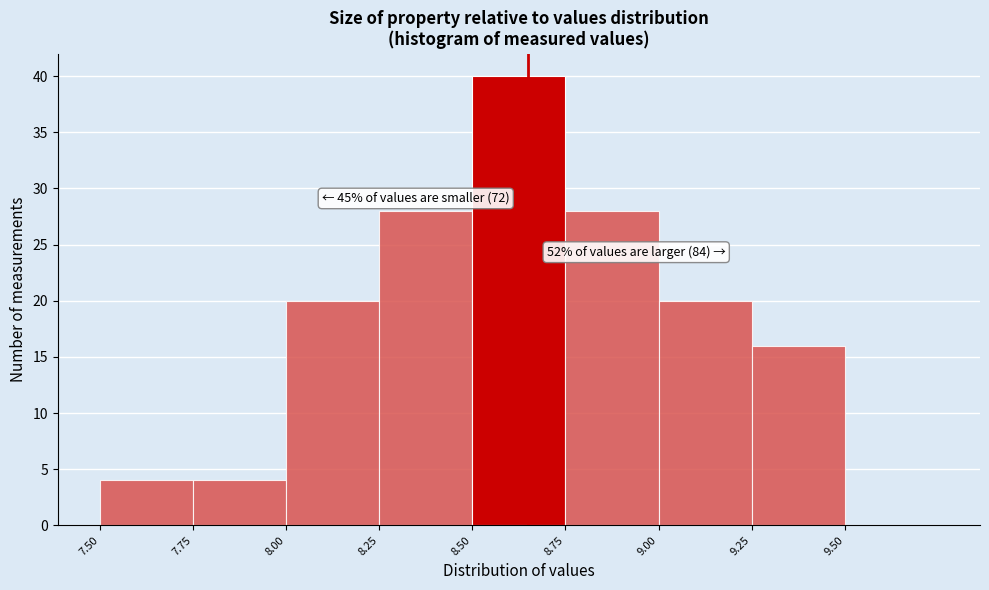

Which range on the x-axis has the tallest bar?

8.50 to 8.75